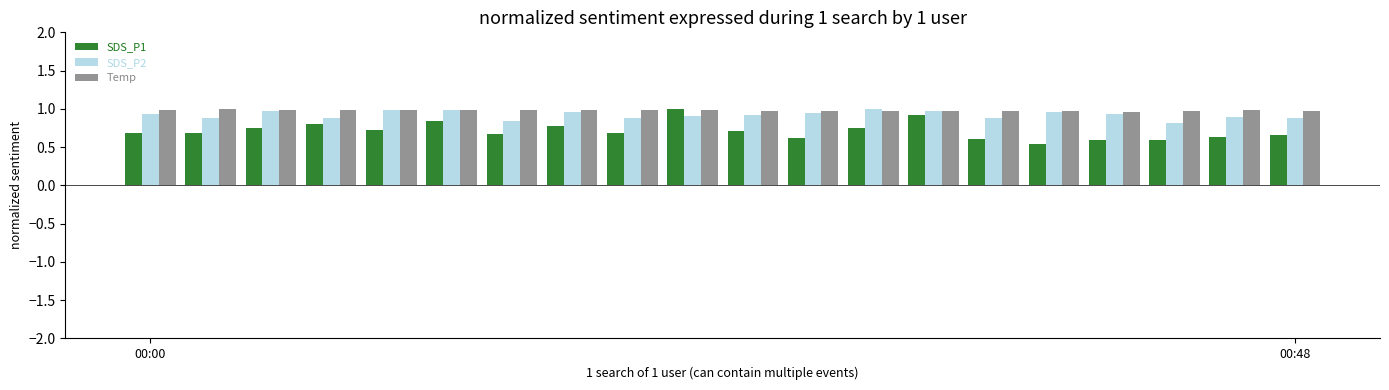

At how many categories does at least one series exceed 0?

20